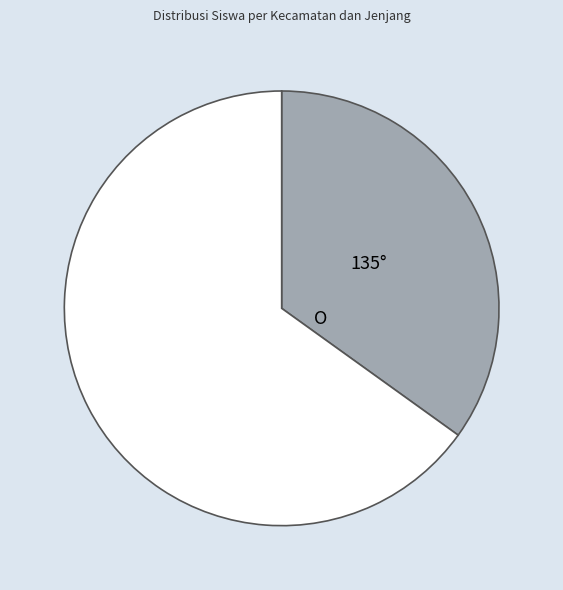

Does any single category account for the majority?

Yes